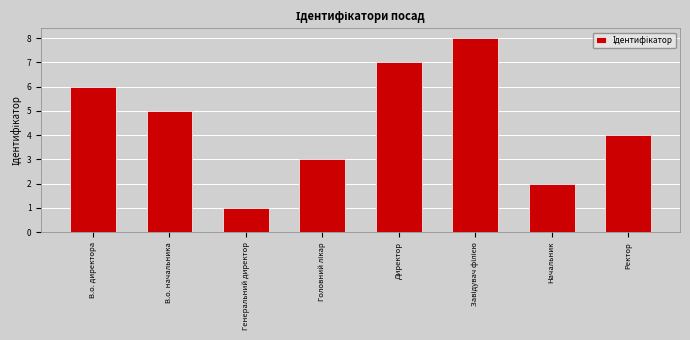

Where is the data nearest to the value 4?

Ректор